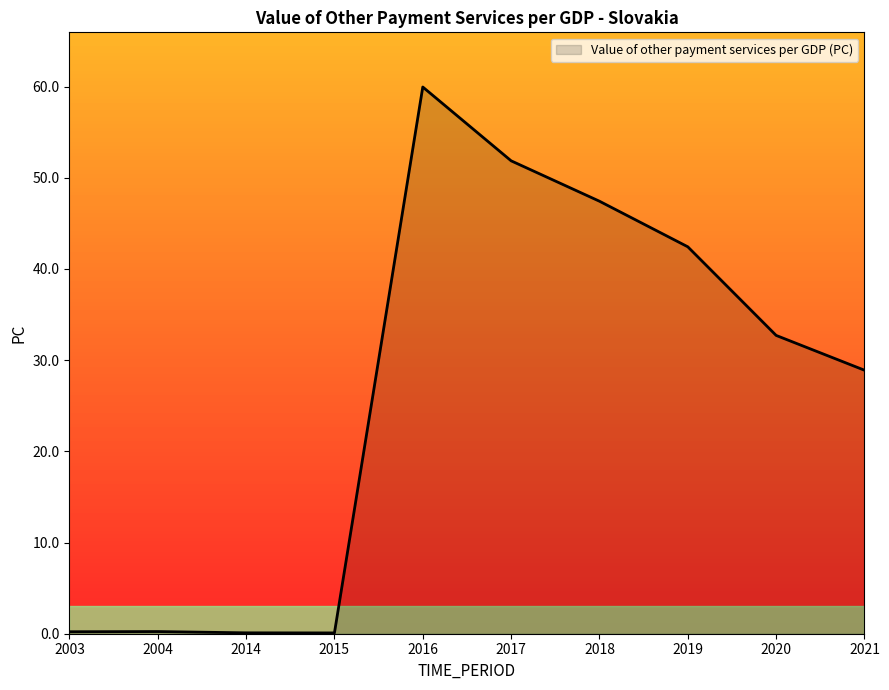

What value does the data have at 2016?

60.0